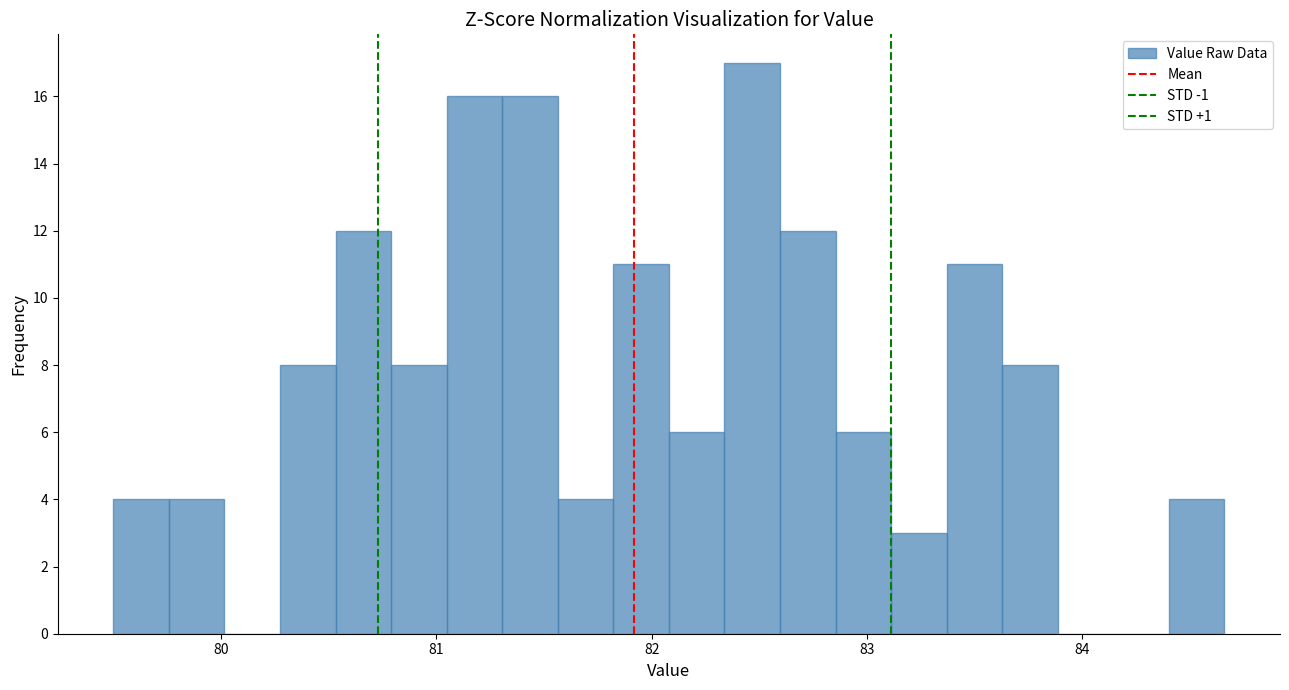

Around what value on the x-axis is the tallest bar? Give the approximate position of its centre, as read against the axis.

82.5